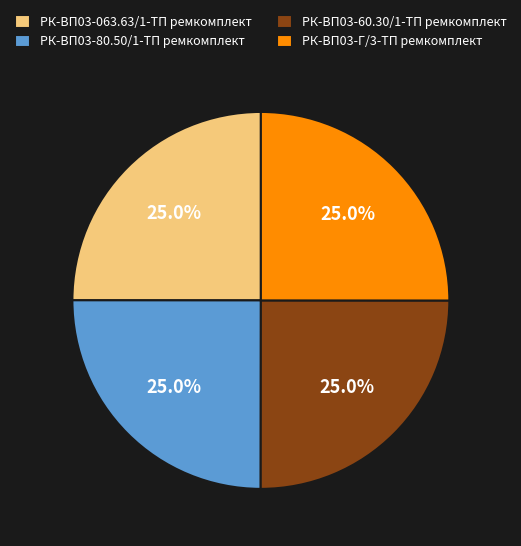

Approximately how many times larger is the value at РК-ВП03-80.50/1-ТП ремкомплект compared to РК-ВП03-Г/3-ТП ремкомплект?

1.0